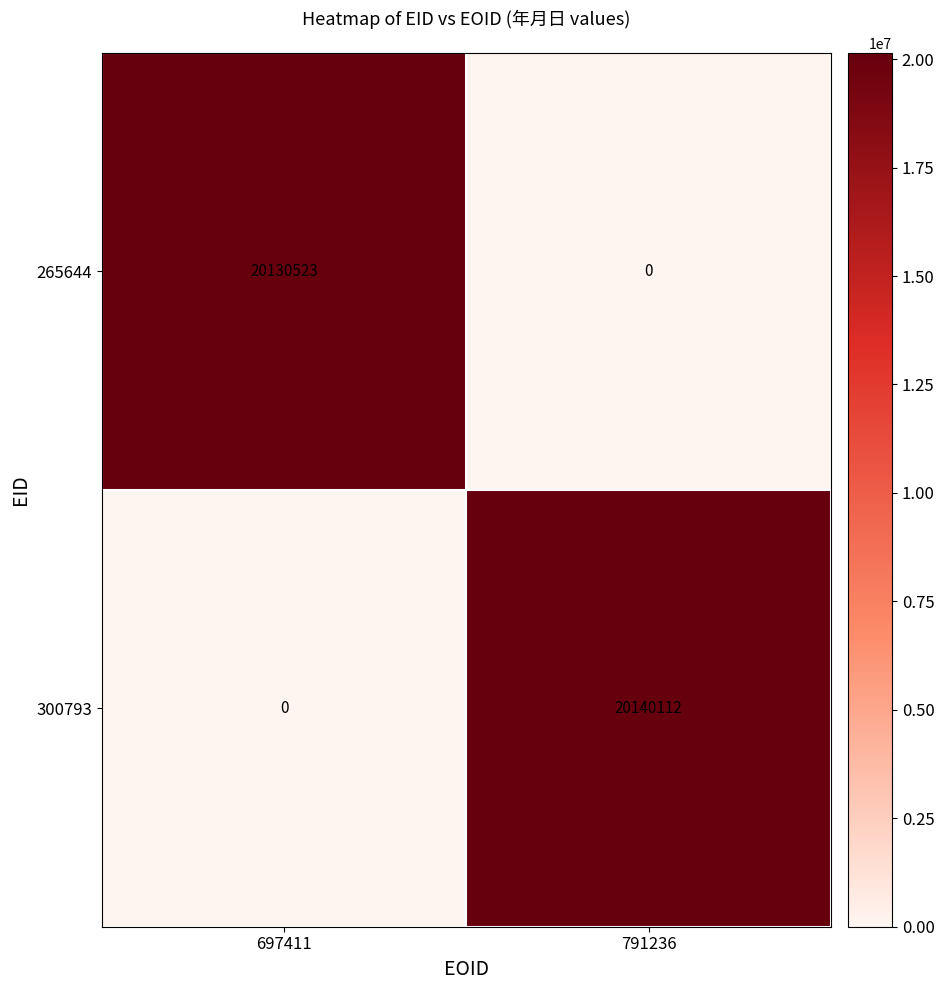

At how many categories does at least one series exceed 15737471?

2